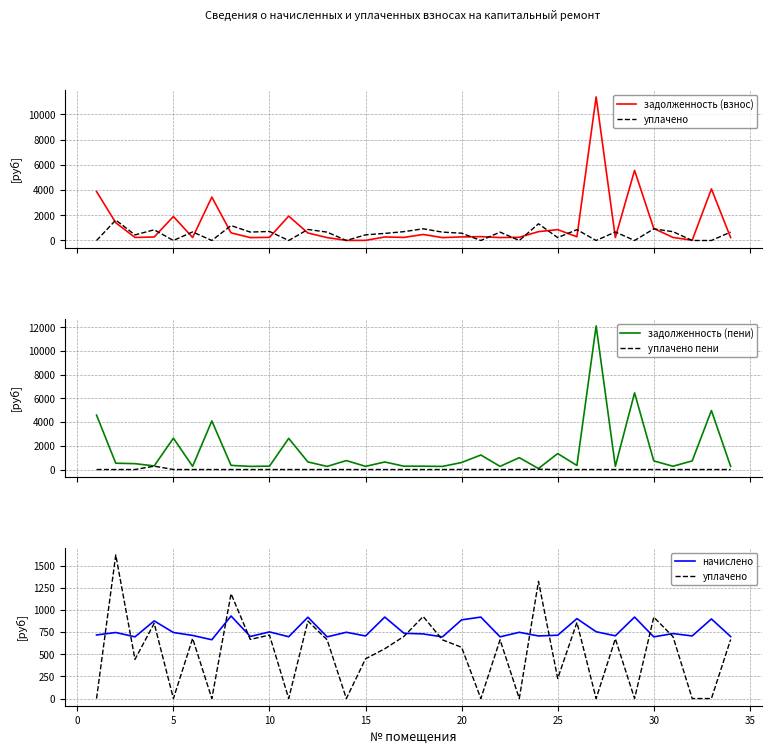

How many interior local valleys does the уплачено series have?

11